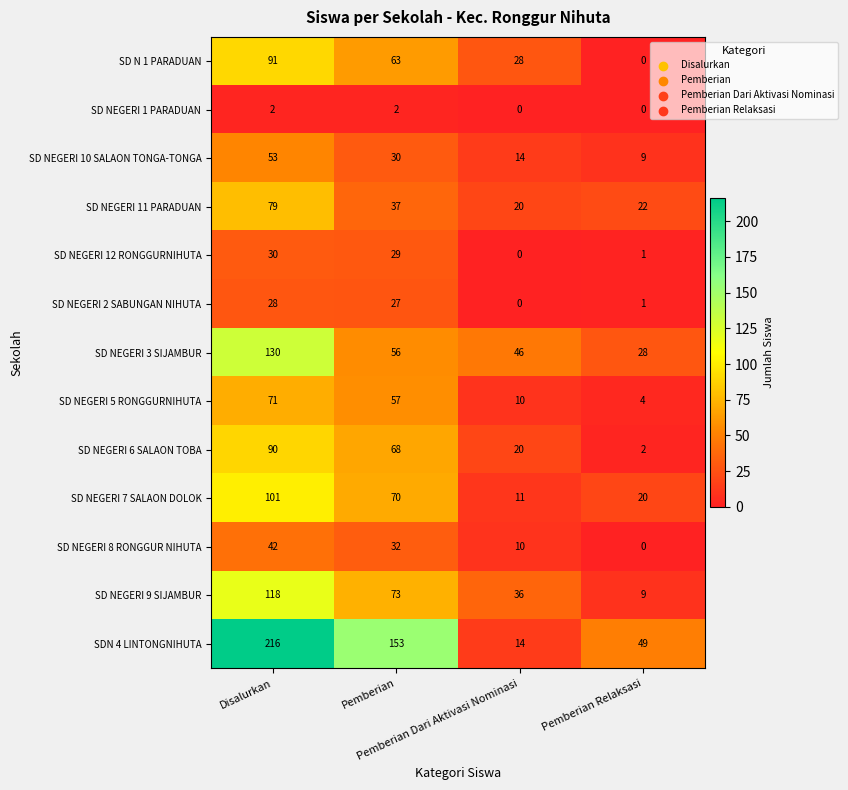

Rank the series by their maximum value, from highest to lowest.

SDN 4 LINTONGNIHUTA, SD NEGERI 3 SIJAMBUR, SD NEGERI 9 SIJAMBUR, SD NEGERI 7 SALAON DOLOK, SD N 1 PARADUAN, SD NEGERI 6 SALAON TOBA, SD NEGERI 11 PARADUAN, SD NEGERI 5 RONGGURNIHUTA, SD NEGERI 10 SALAON TONGA-TONGA, SD NEGERI 8 RONGGUR NIHUTA, SD NEGERI 12 RONGGURNIHUTA, SD NEGERI 2 SABUNGAN NIHUTA, SD NEGERI 1 PARADUAN